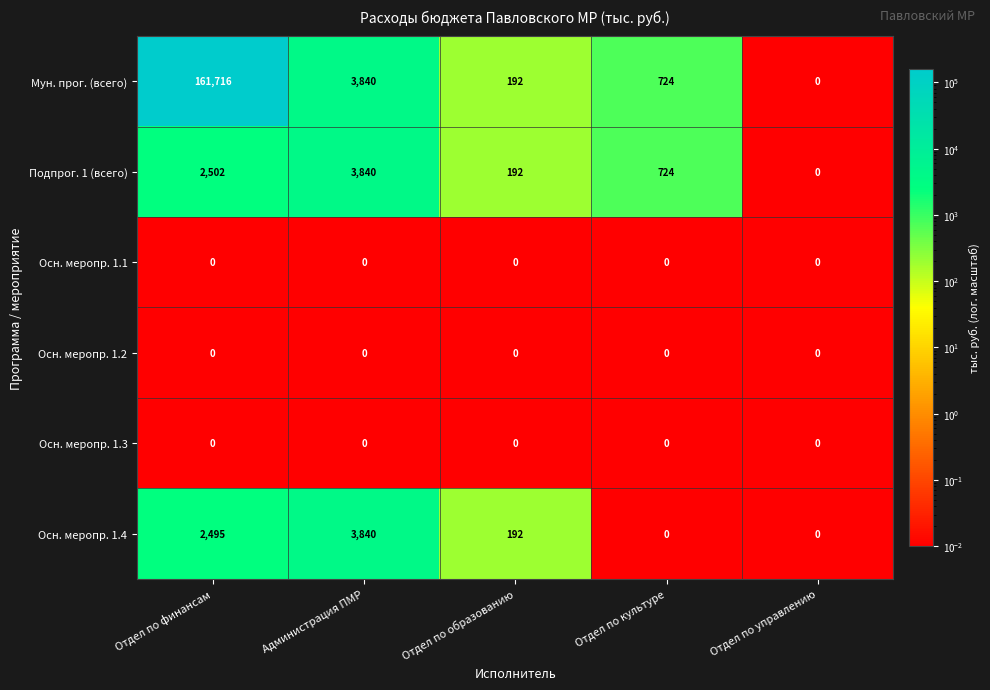

At which category is the sum across all series the highest?

Отдел по финансам